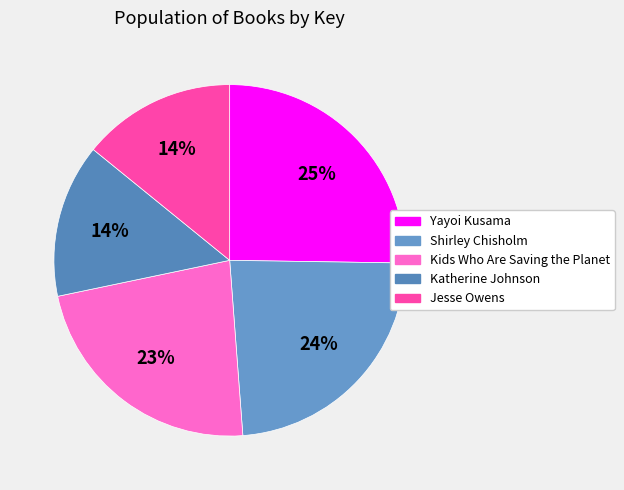

Is there any slice that represents more than half of the pie?

No